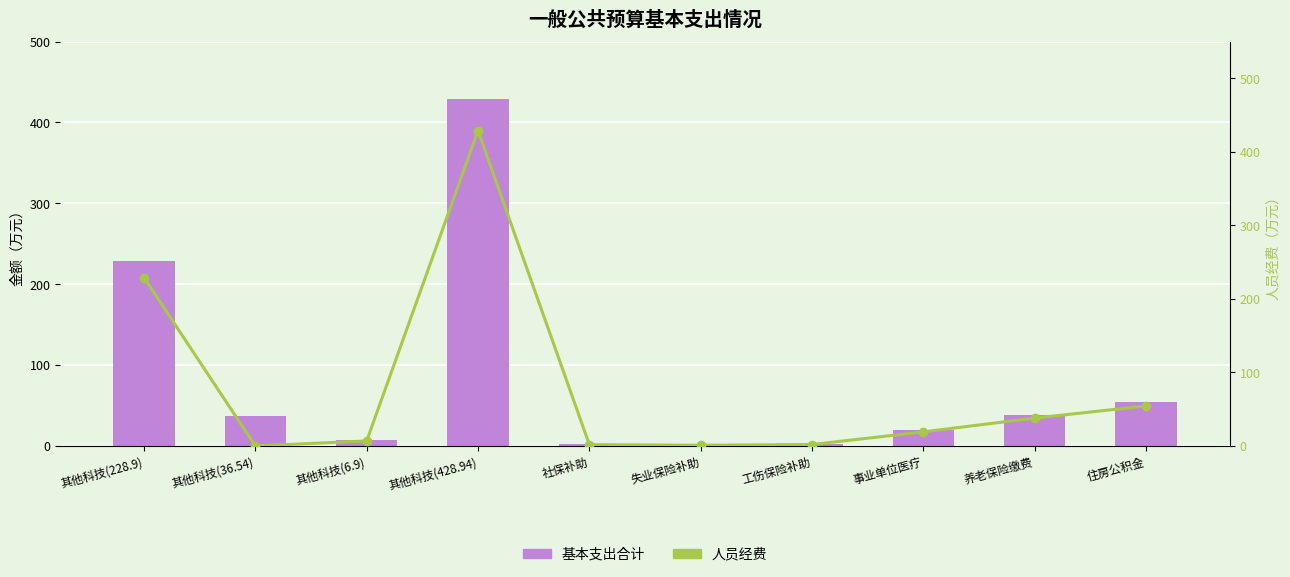

Rank the series by their average value, from highest to lowest.

基本支出合计, 人员经费